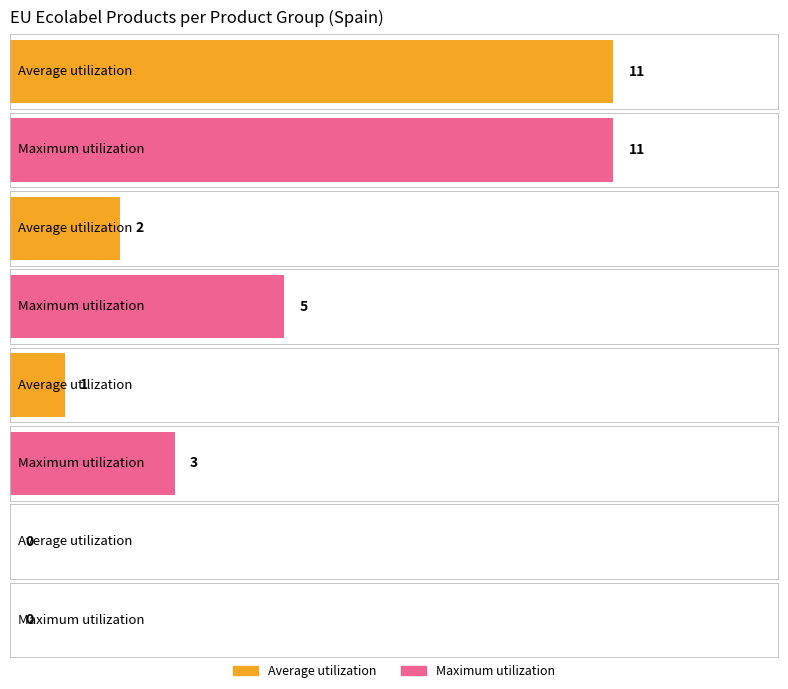

What are all the series names shown in the legend?

Average utilization, Maximum utilization